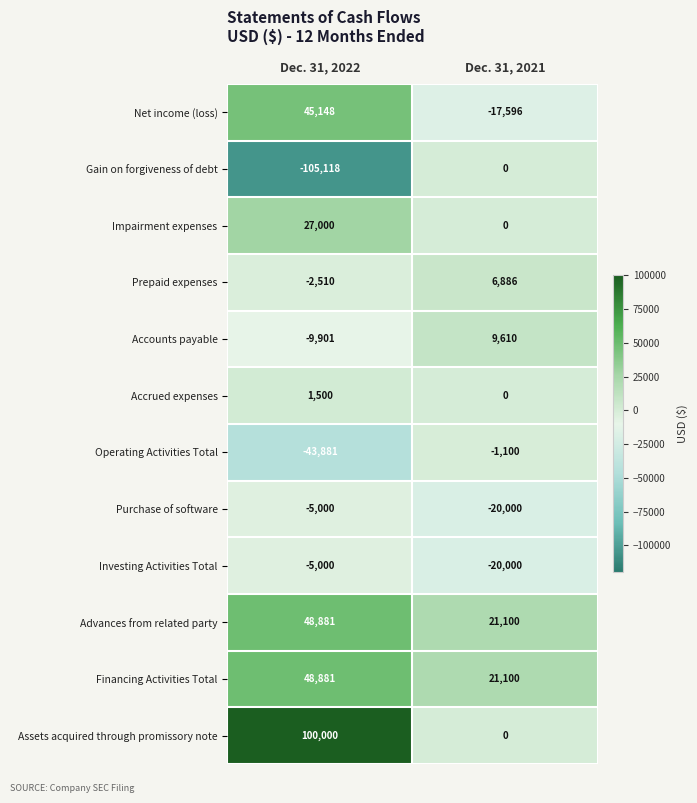

Which category has the lowest value across all series?

Dec. 31, 2022